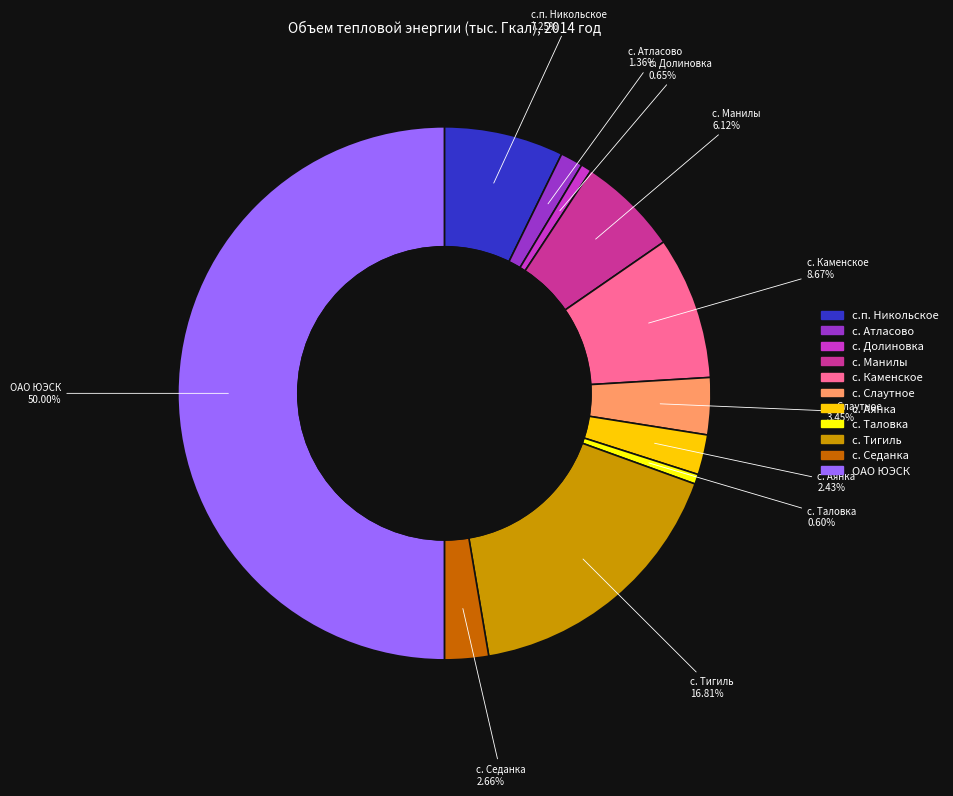

The с. Тигиль slice represents 3% of the pie. True or false?

False